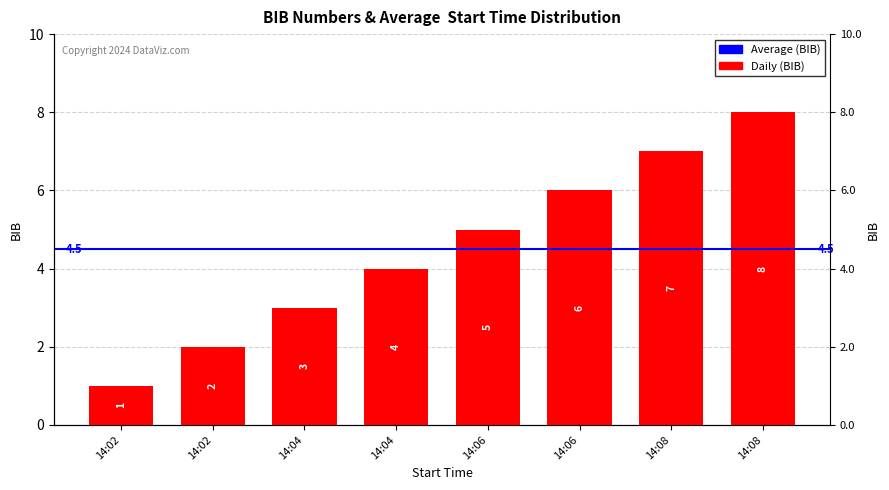

Which category has the lowest value across all series?

14:02